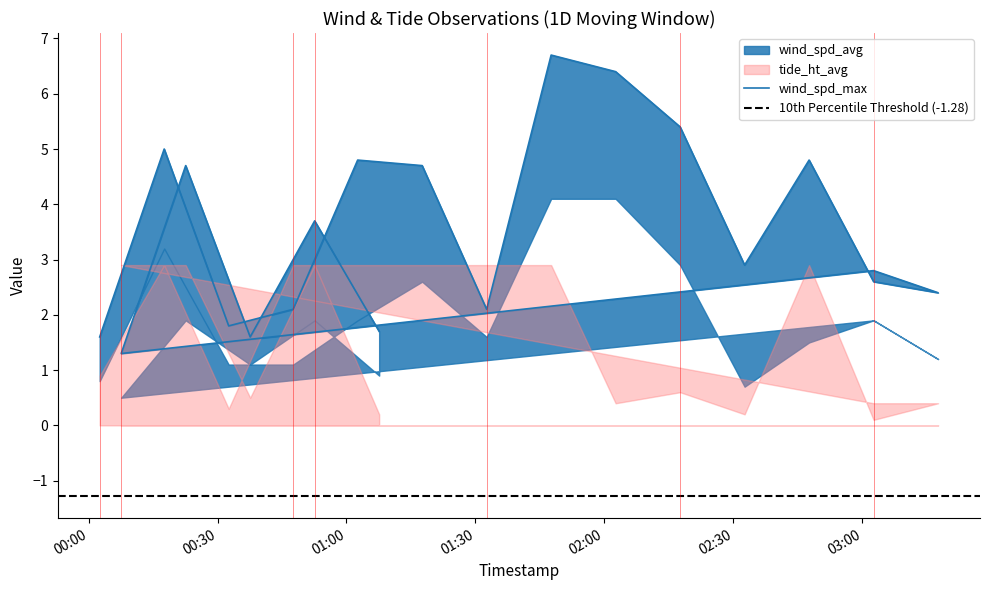

The value of wind_spd_avg at 2014-08-12T02:32:36Z is 1.2. True or false?

False